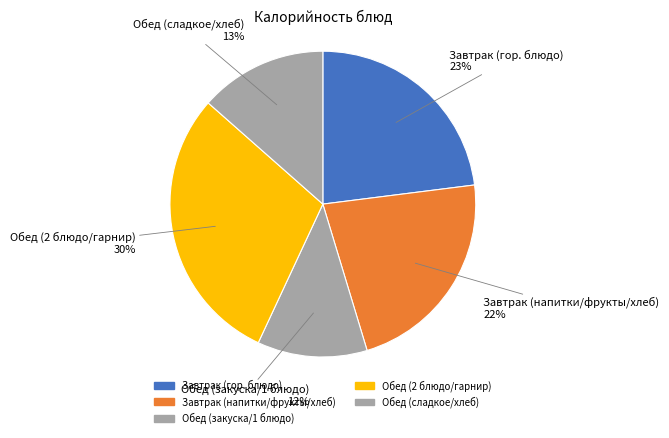

Does any single category account for the majority?

No